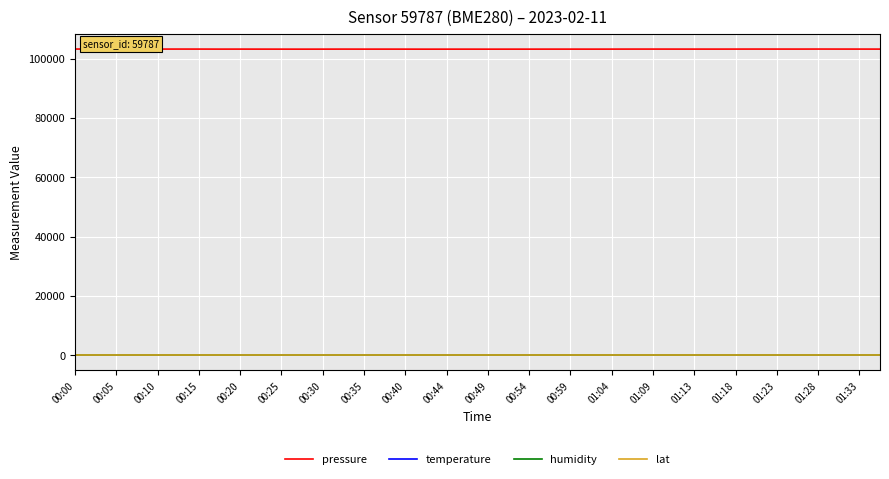

True or false: lat and humidity cross at least once.

False